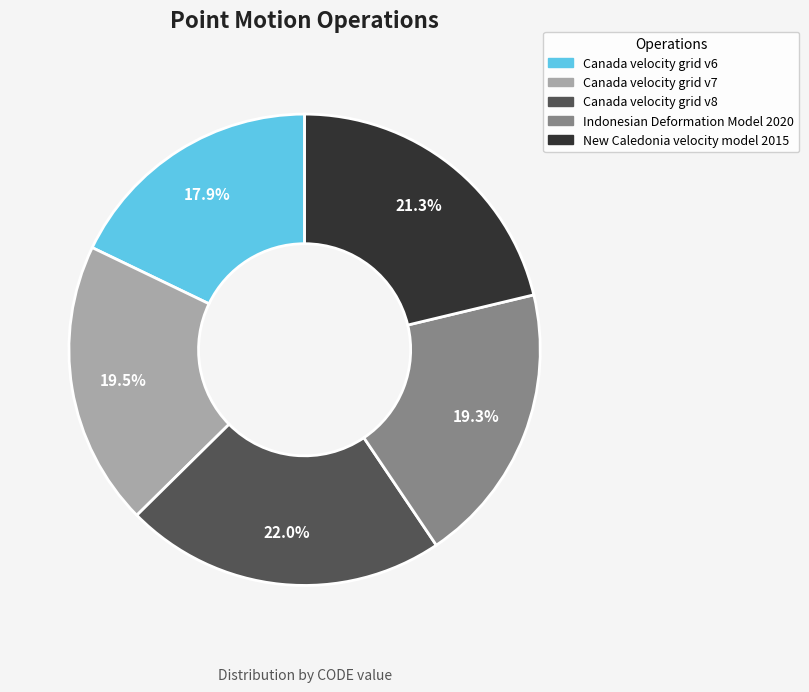

To the nearest percent, what portion does New Caledonia velocity model 2015 represent?

21%